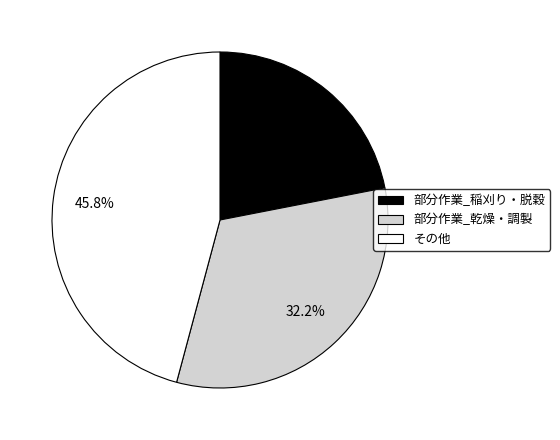

True or false: 部分作業_稲刈り・脱穀 accounts for 22% of the total.

True